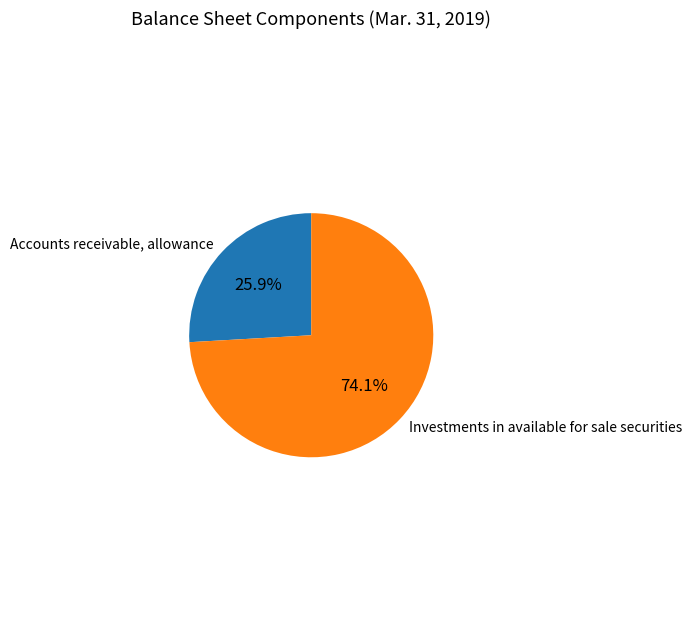

Does any single category account for the majority?

Yes